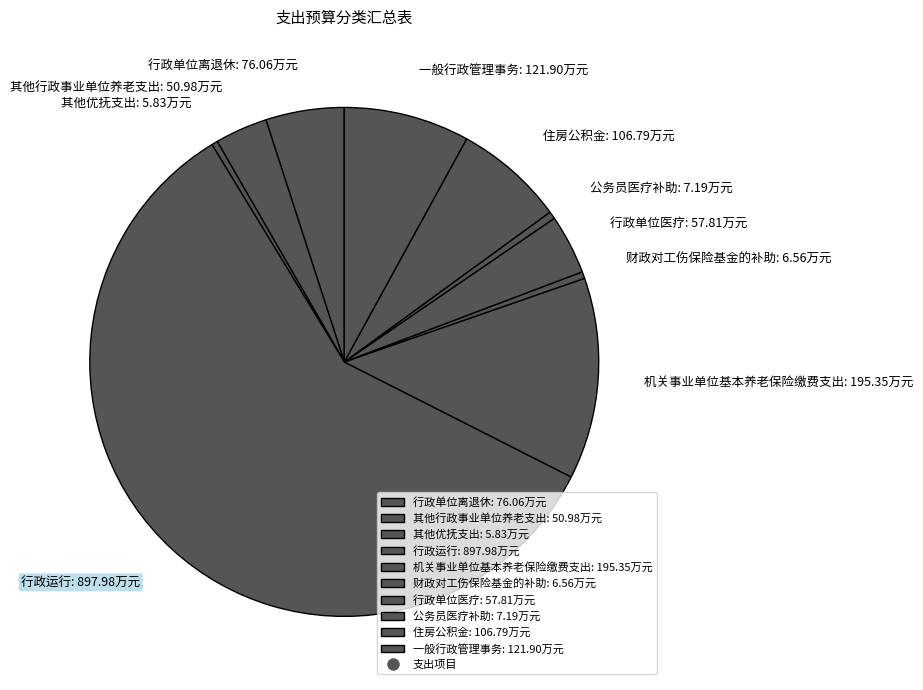

True or false: 其他行政事业单位养老支出: 50.98万元 accounts for 3% of the total.

True